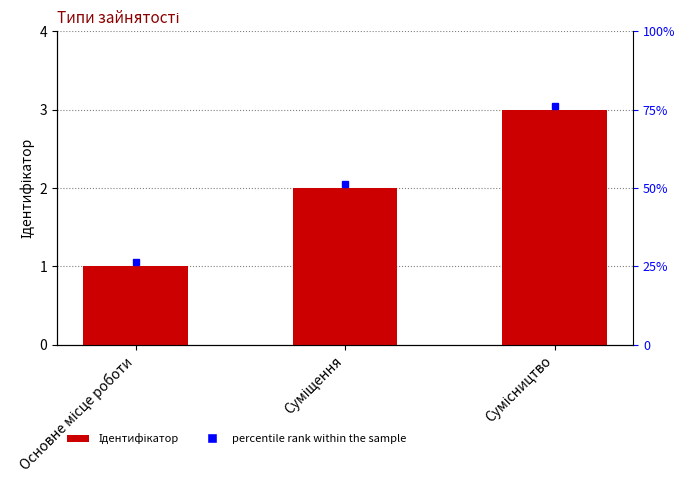

Does the chart contain stacked bars?

No